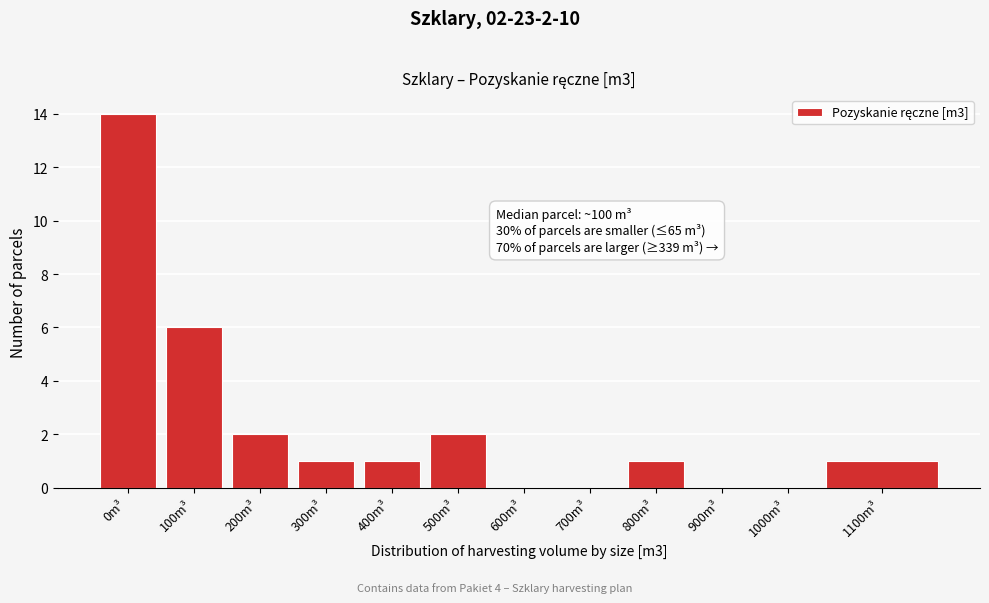

Reading left to right, what are all the values shown in this chart?

0m³=14	100m³=6	200m³=2	300m³=1	400m³=1	500m³=2	600m³=0	700m³=0	800m³=1	900m³=0	1000m³=0	1100m³=1